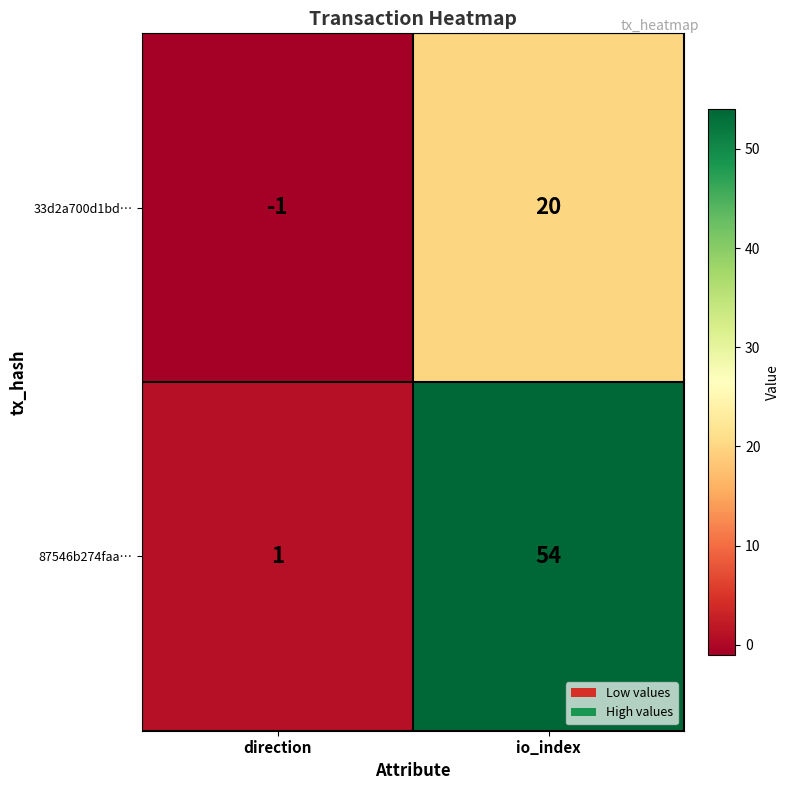

How many data points does each series have?

2